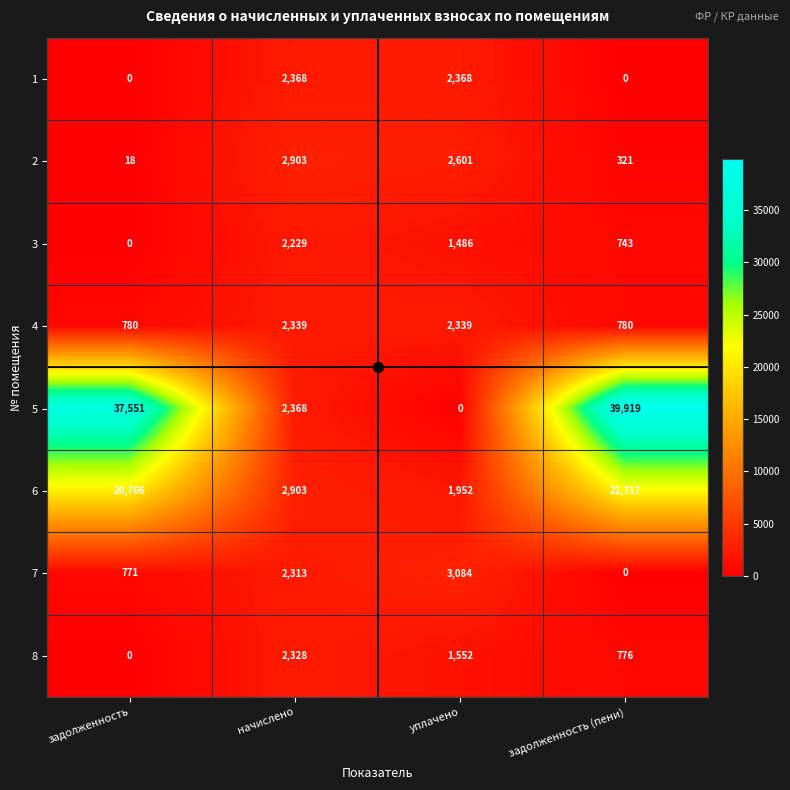

List the series in order of their peak value, highest first.

5, 6, 7, 2, 1, 4, 8, 3